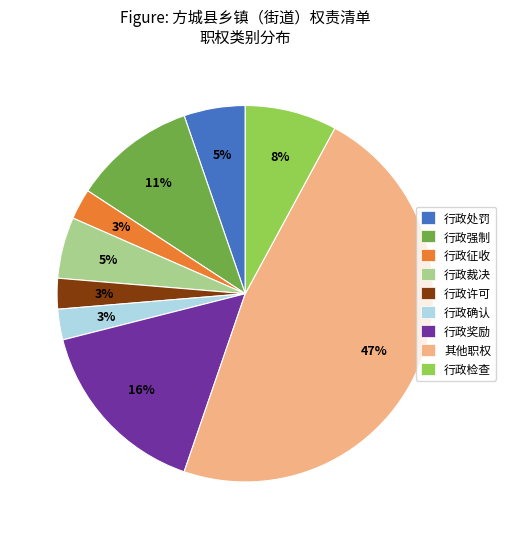

Approximately how many times larger is the value at 行政许可 compared to 行政确认?

1.0